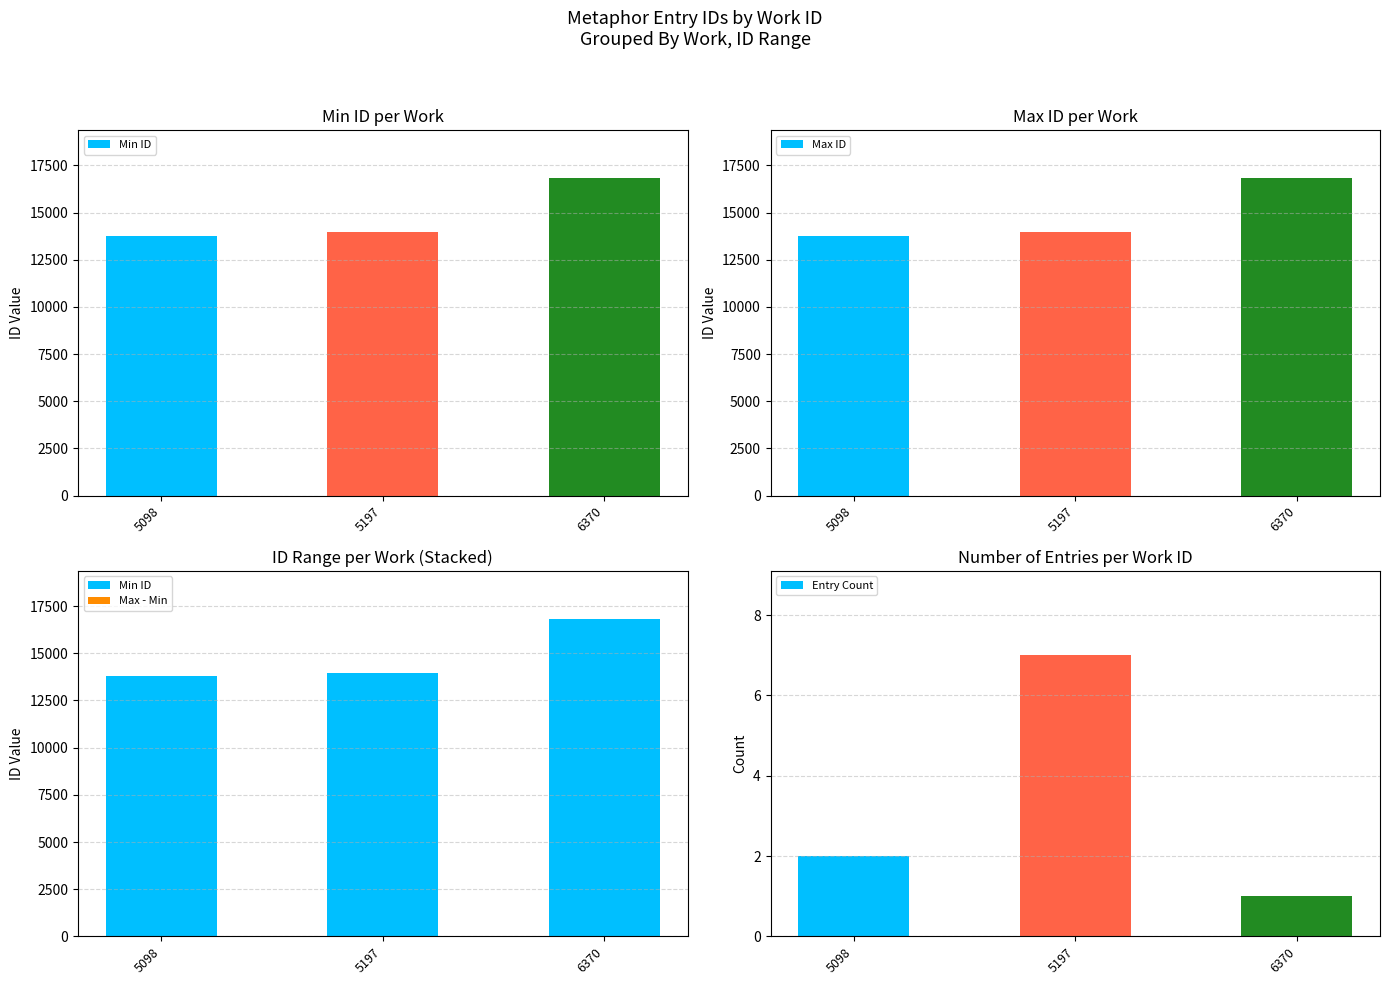

How many categories are shown in the chart?

3